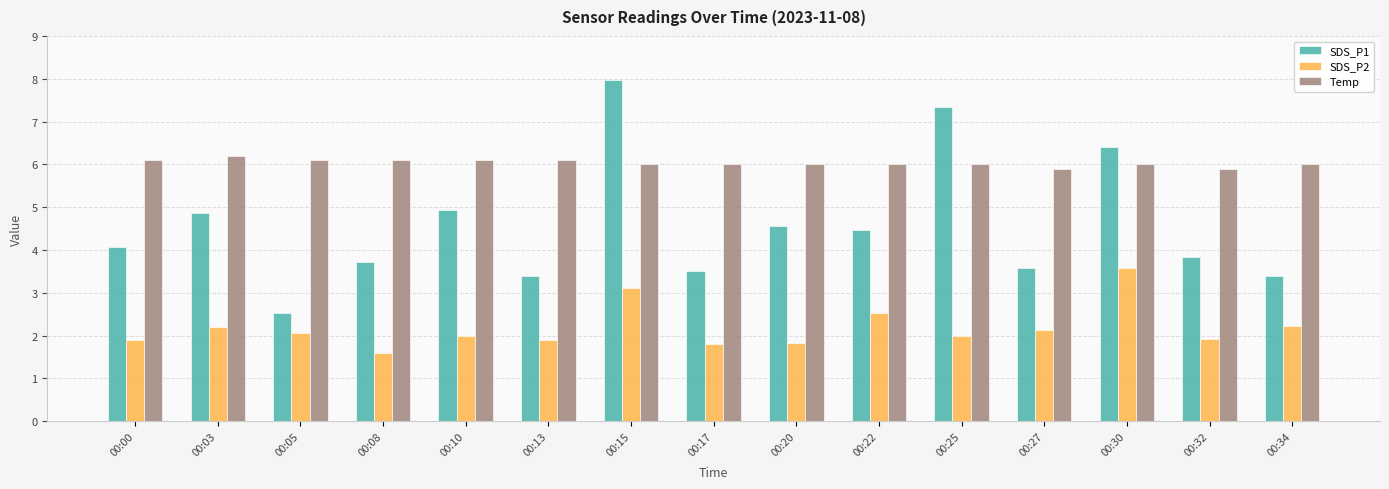

Which category has the highest value across all series?

00:15